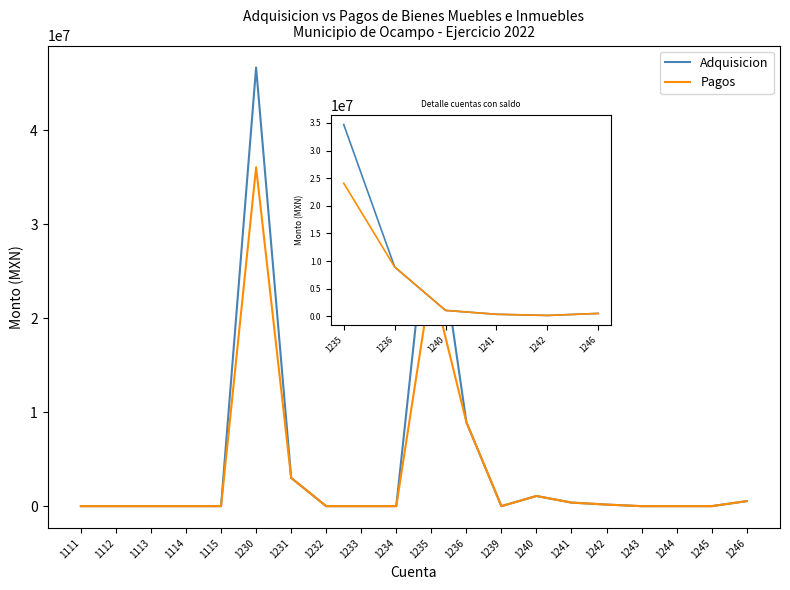

Which series has the widest spread of values?

Adquisicion